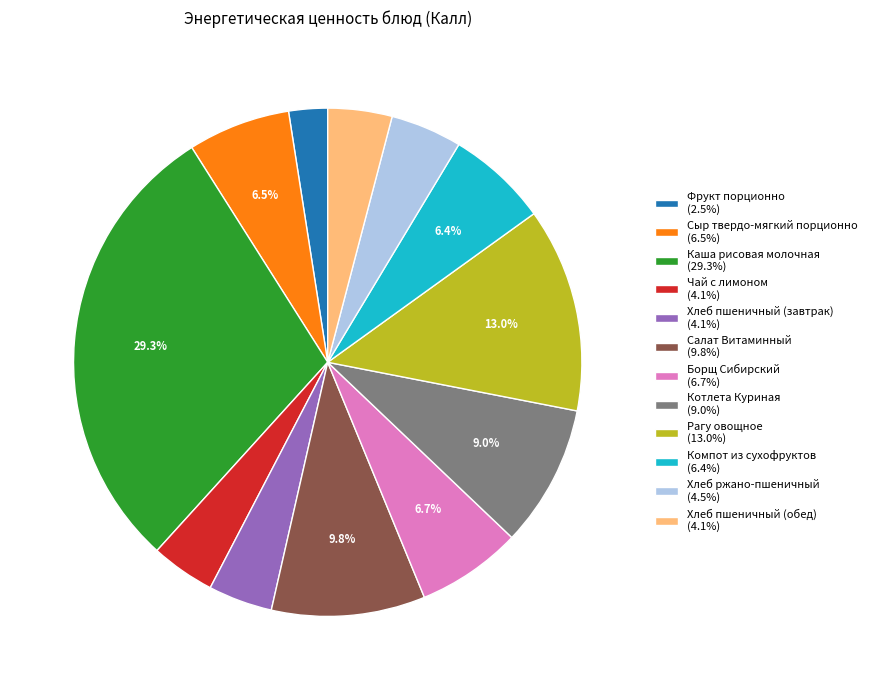

How many segments does this pie chart have?

12